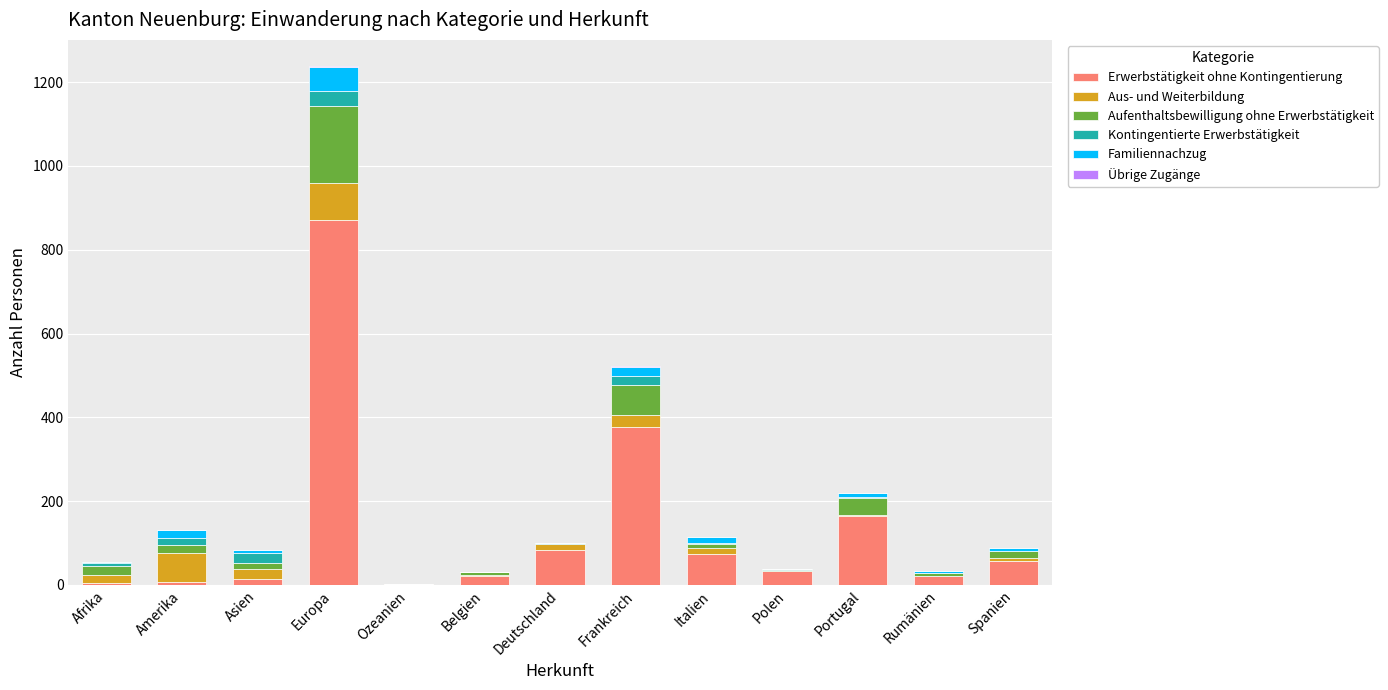

Where is Erwerbstätigkeit ohne Kontingentierung nearest to the value 436?

Frankreich